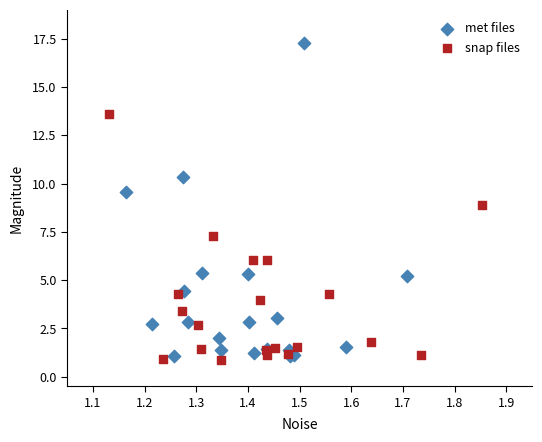

Which series reaches the minimum Y coordinate?

snap files